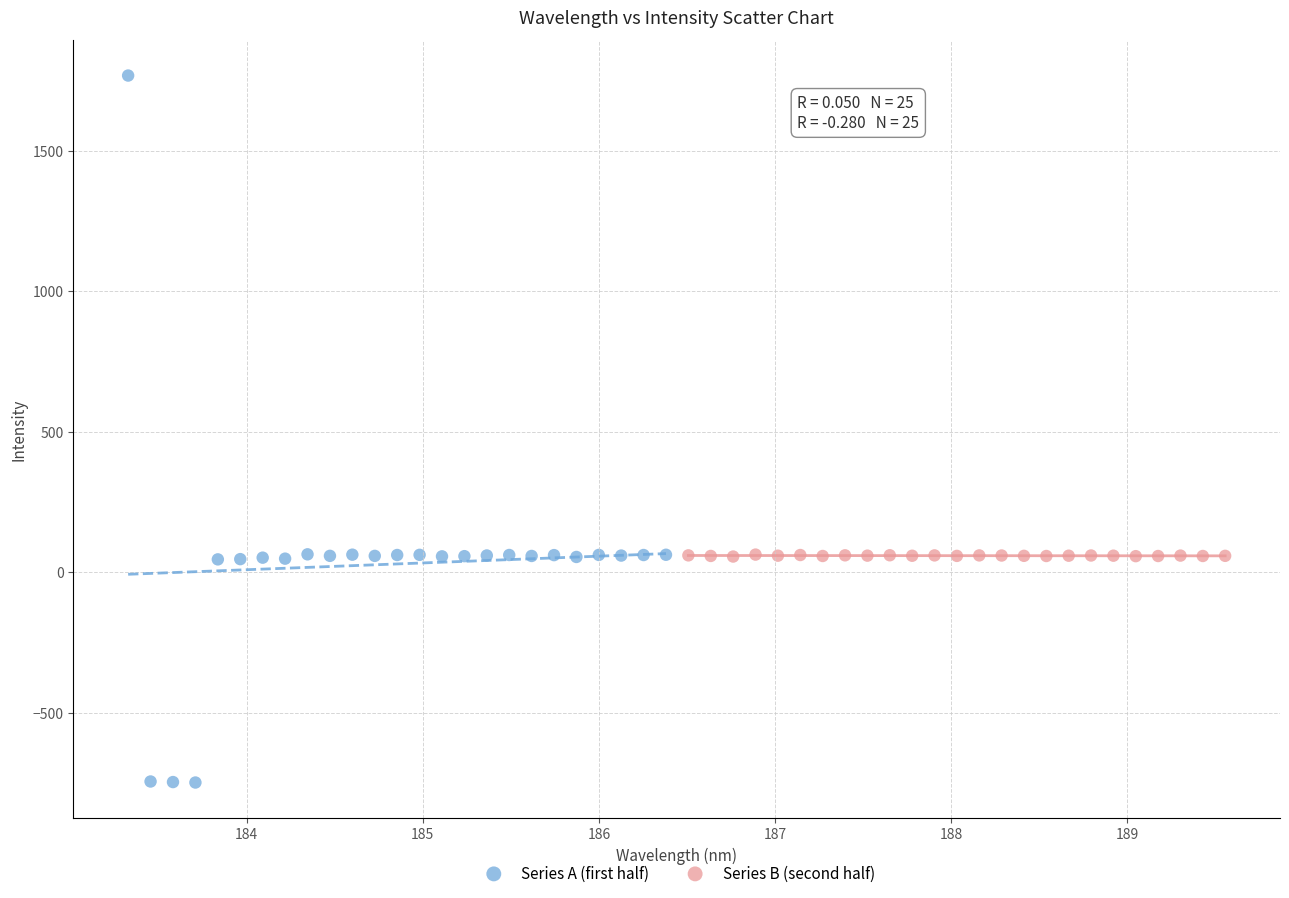

Which series contains the highest Y value?

Series A (first half)